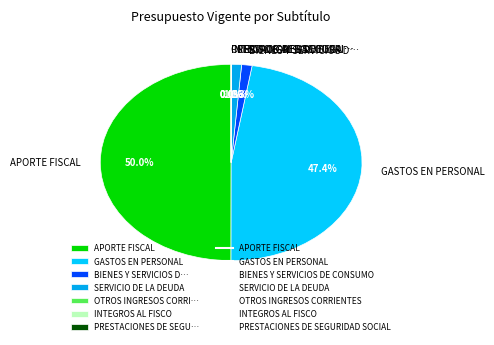

Which slice is the largest?

APORTE FISCAL